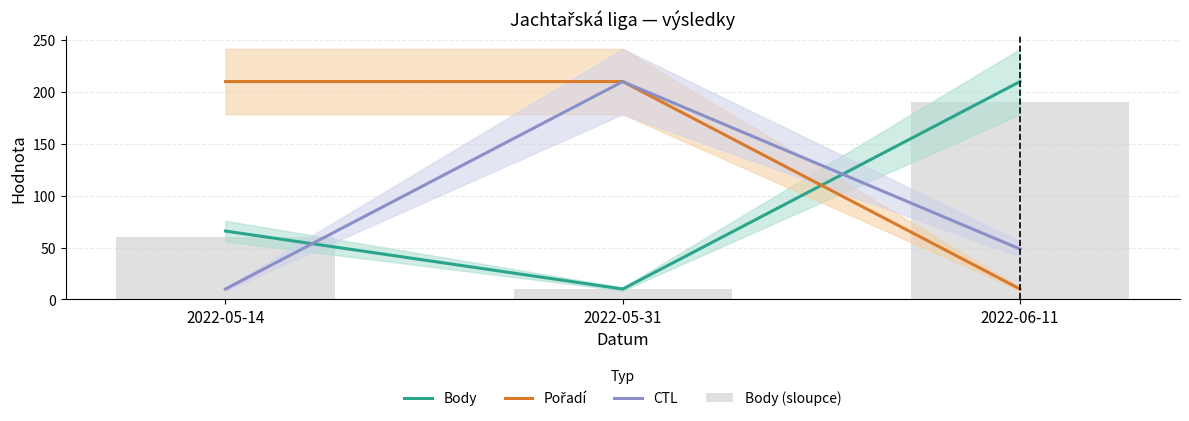

What is the total value across all series at 2022-05-31?

440.0